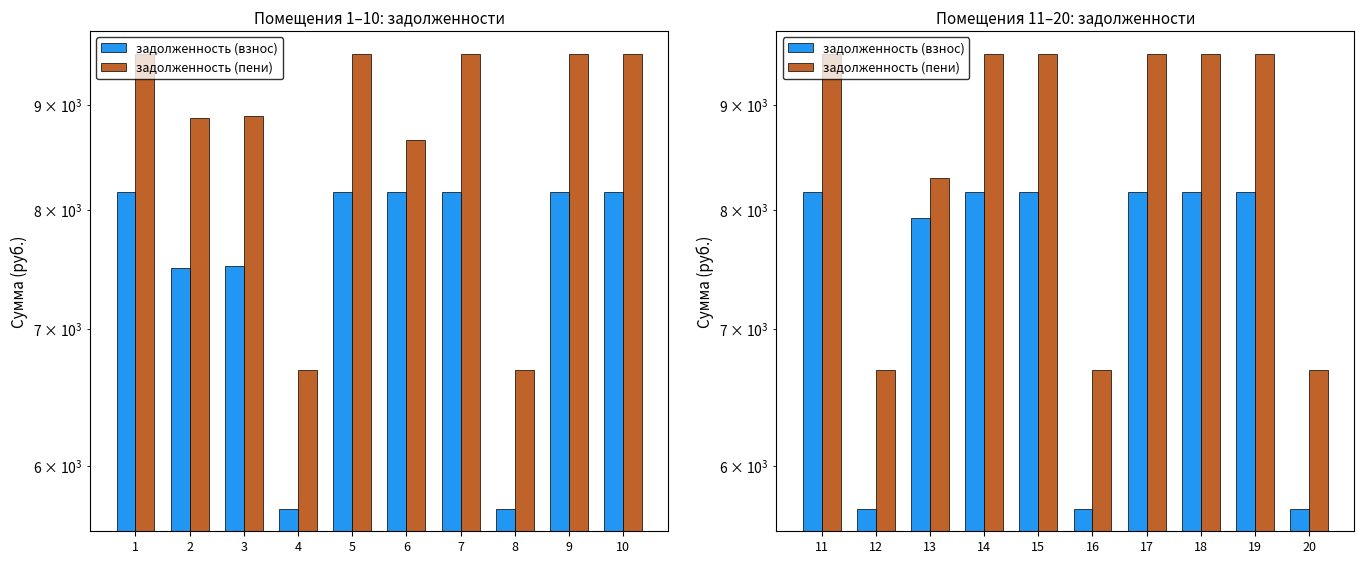

Where is задолженность (взнос) nearest to the value 6940?

3